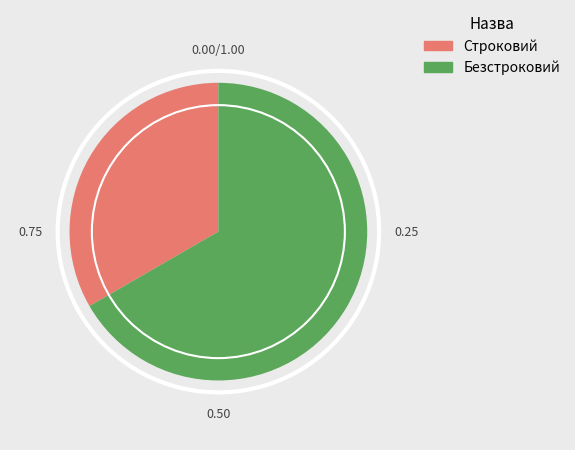

Between Безстроковий and Строковий, which is larger?

Безстроковий